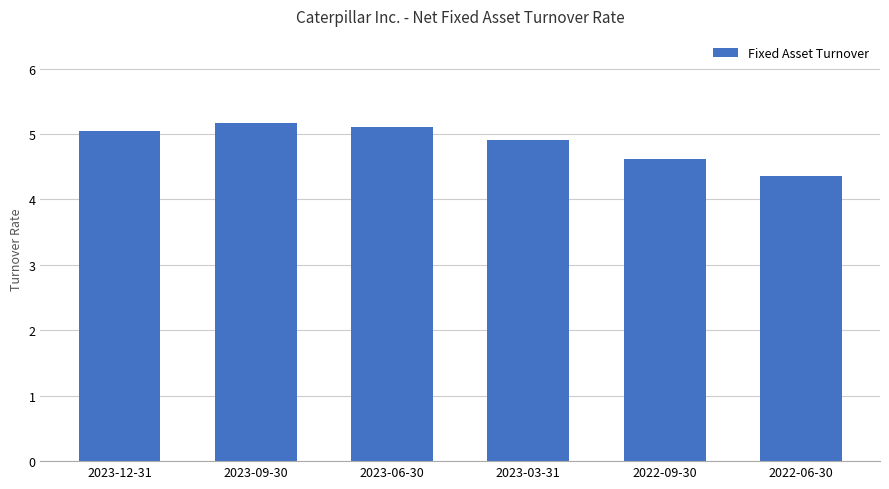

How many values are below 5?

3